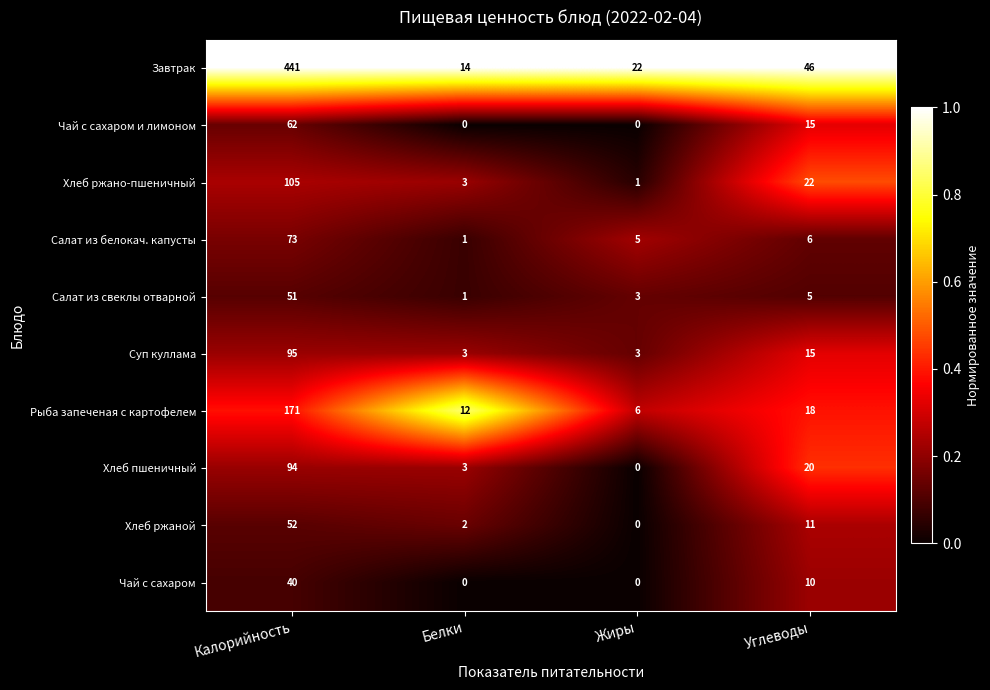

What is the difference between the Чай с сахаром values at Калорийность and Белки?

40